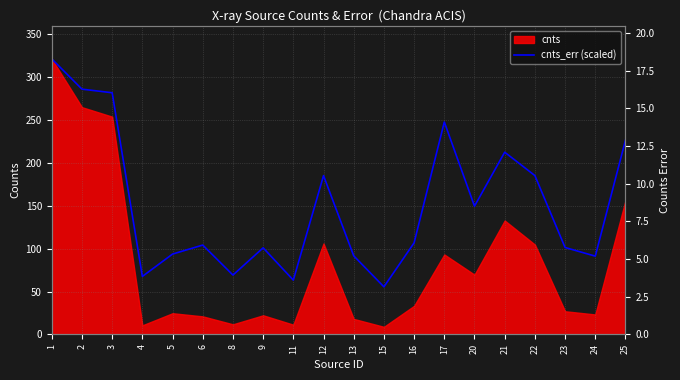

At which label does the data first exceed 106?

1